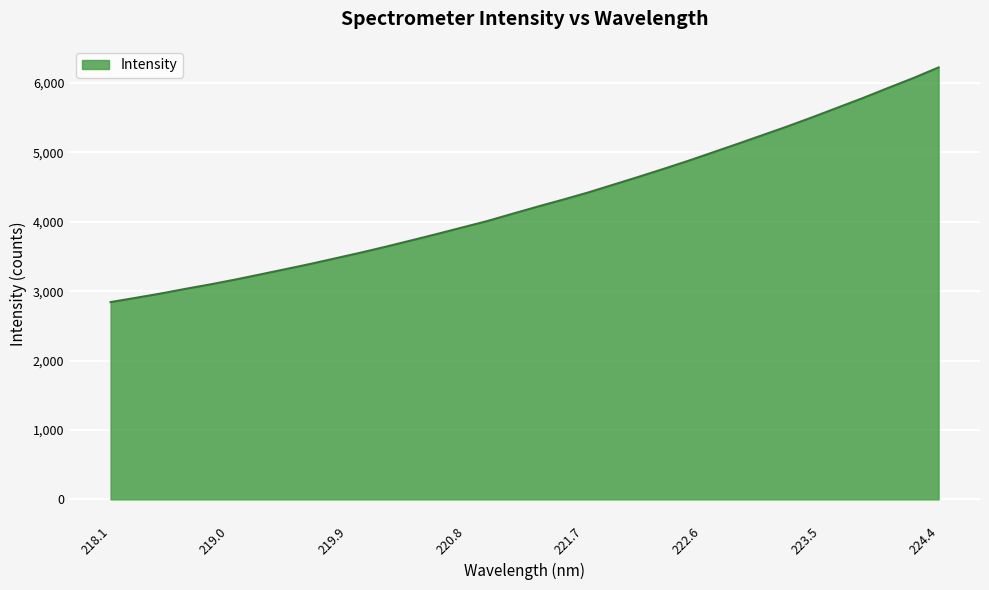

What is the smallest value displayed?

2842.4